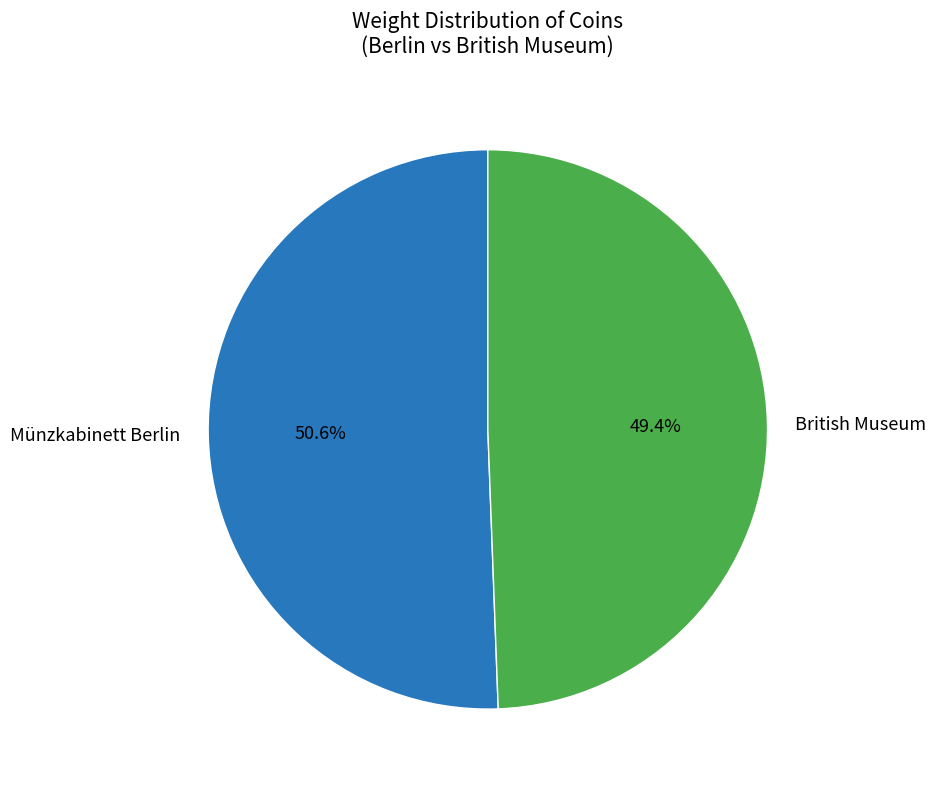

How many slices are in this pie chart?

2